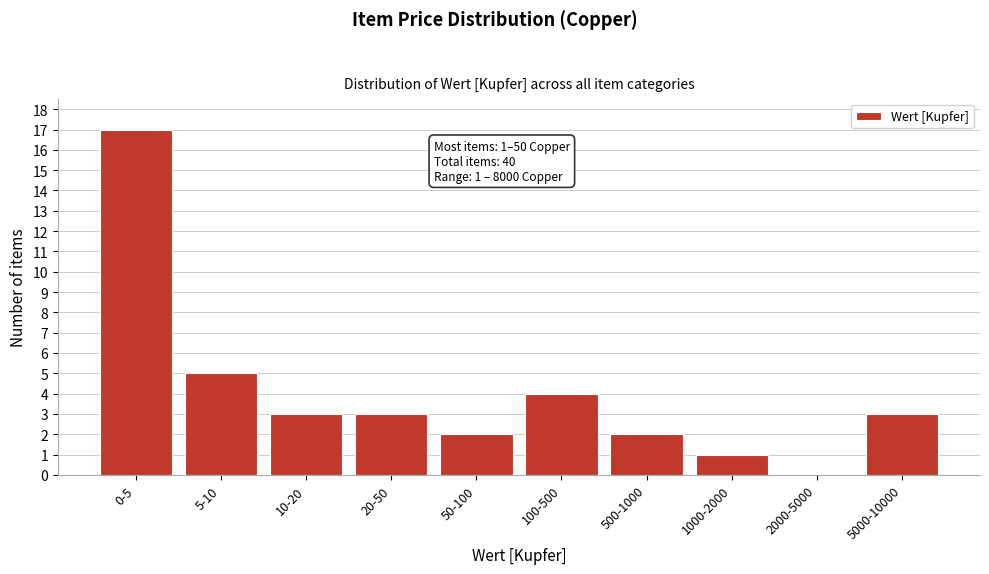

At which label is the value closest to 8?

5-10